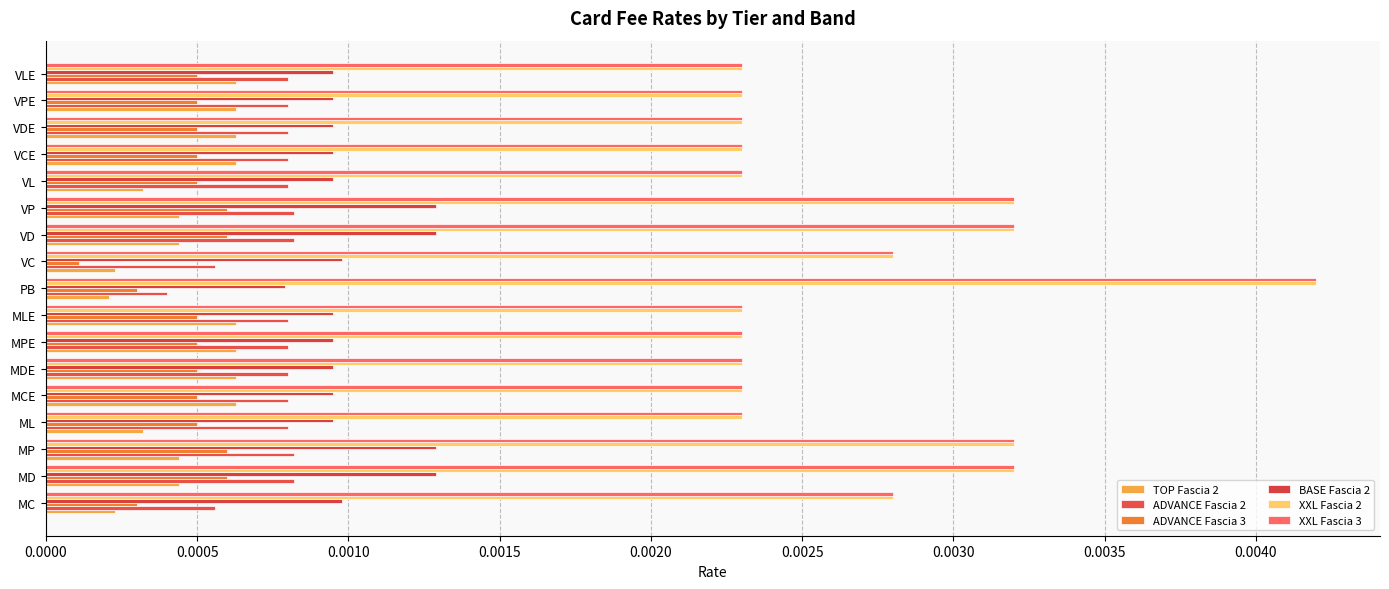

What position from the left is MC?

1